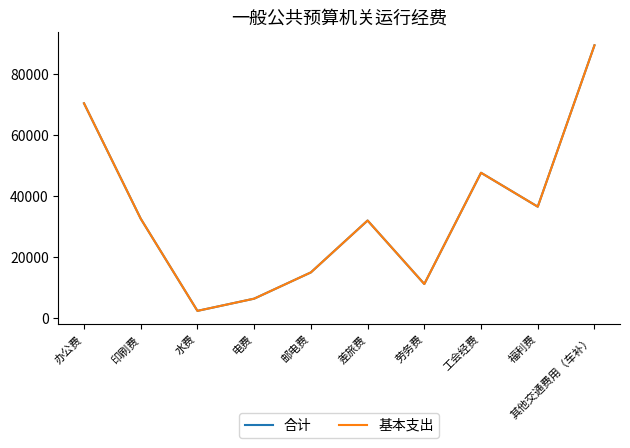

True or false: 合计 and 基本支出 cross at least once.

False